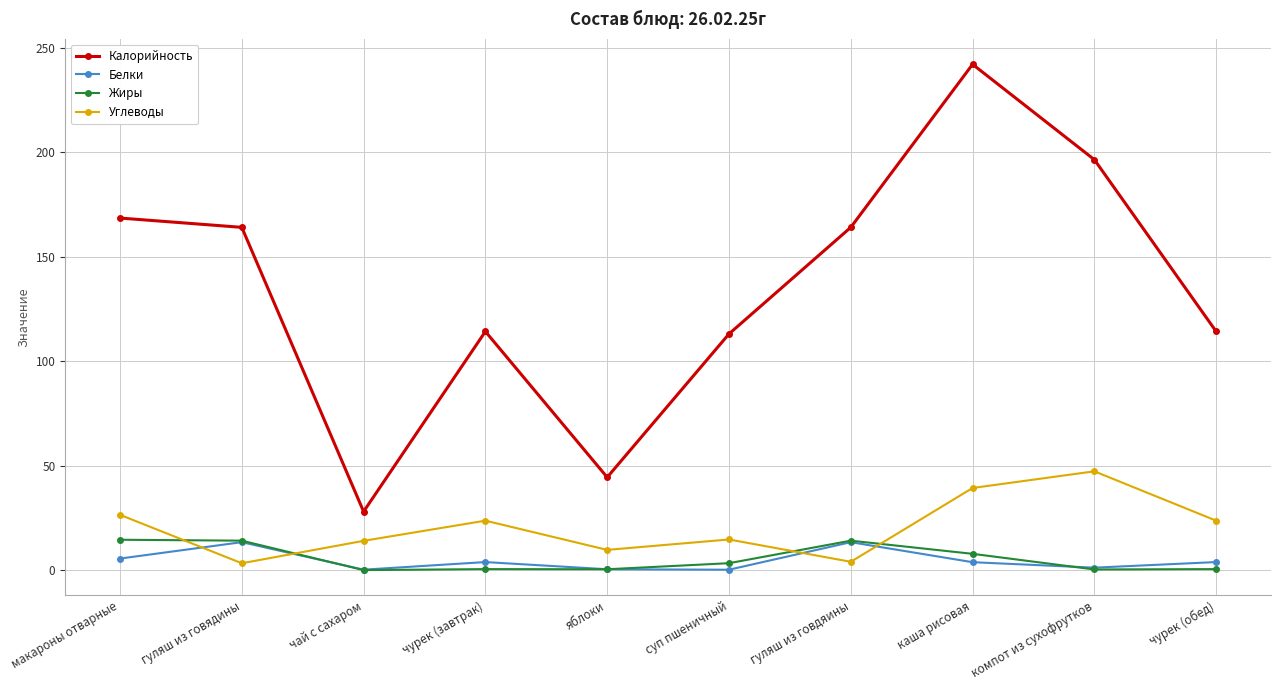

What are all the series names shown in the legend?

Калорийность, Белки, Жиры, Углеводы